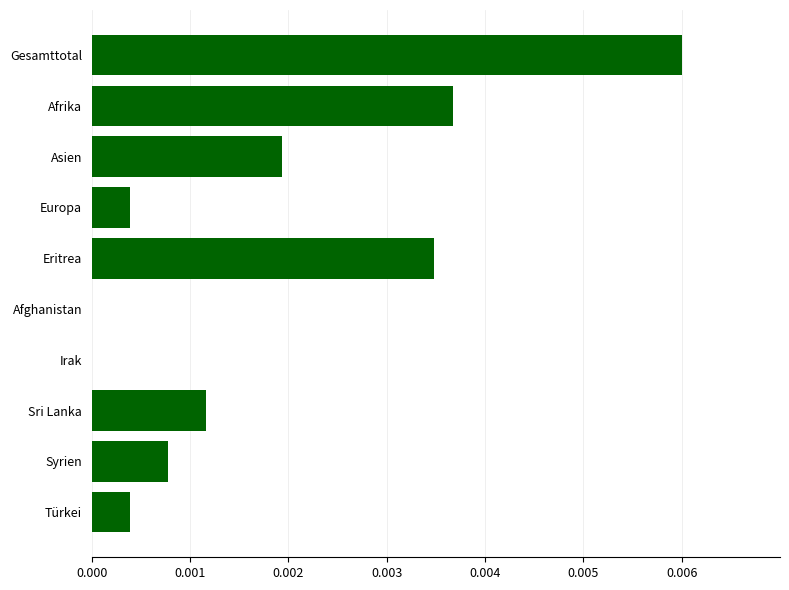

Is it true that the value at Europa is 0.0?

True